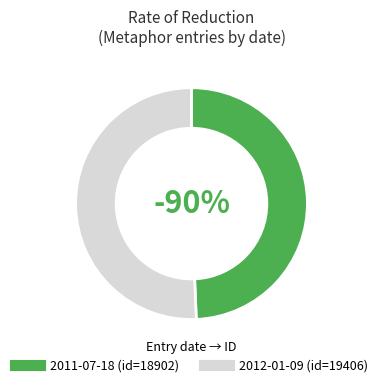

To the nearest percent, what is the difference between the 2011-07-18 and 2012-01-09 slice percentages?

1%